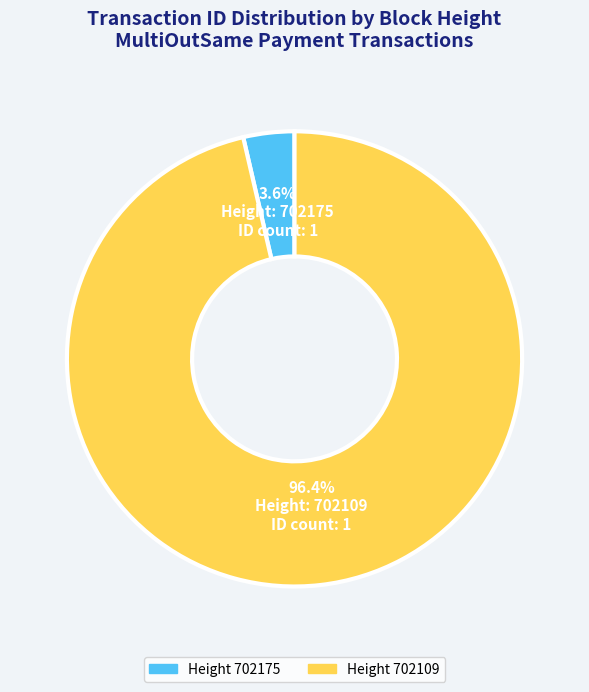

Does any single category account for the majority?

Yes